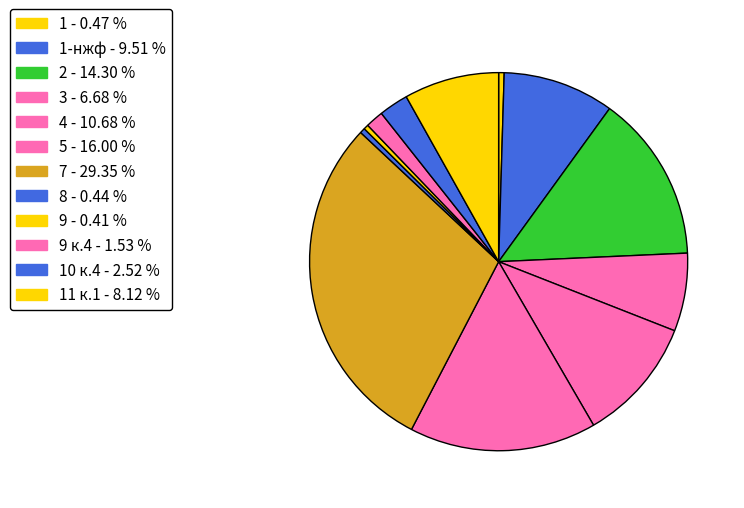

Count the number of slices in the pie.

12